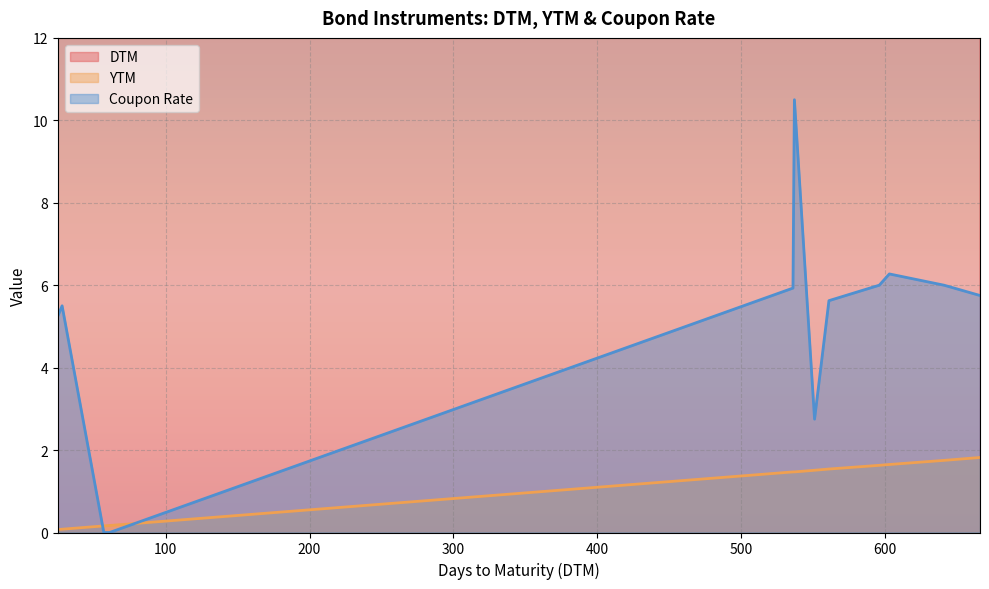

Rank the categories by YTM value from lowest to highest.

25, 25, 28, 28, 28, 28, 57, 57, 61, 61, 536, 536, 536, 536, 537, 537, 537, 537, 551, 551, 561, 561, 561, 561, 596, 596, 596, 596, 603, 603, 603, 603, 641, 641, 641, 641, 666, 666, 666, 666